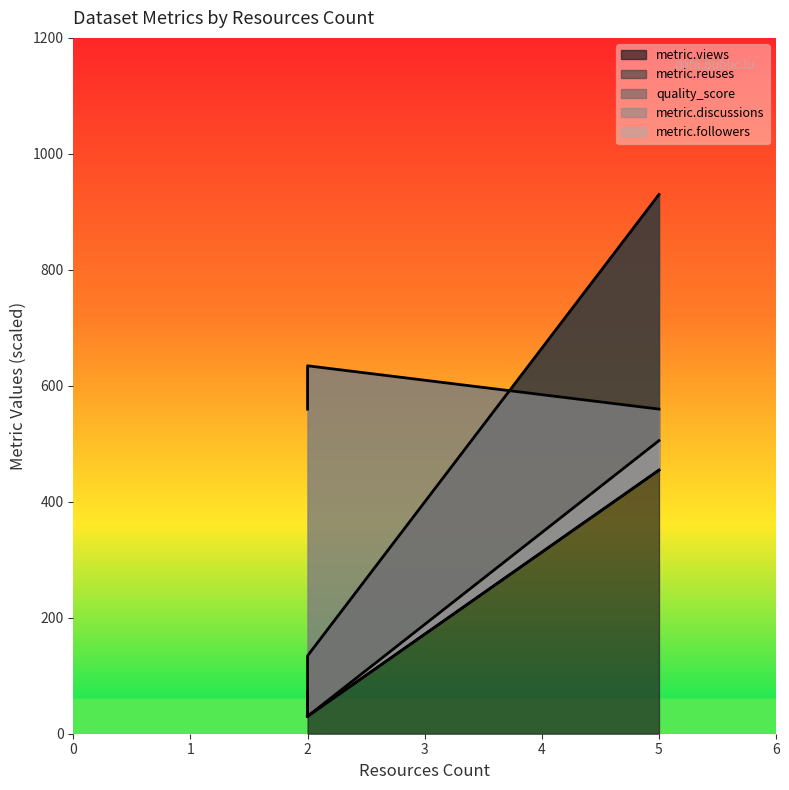

Which series has the largest total across all categories?

quality_score